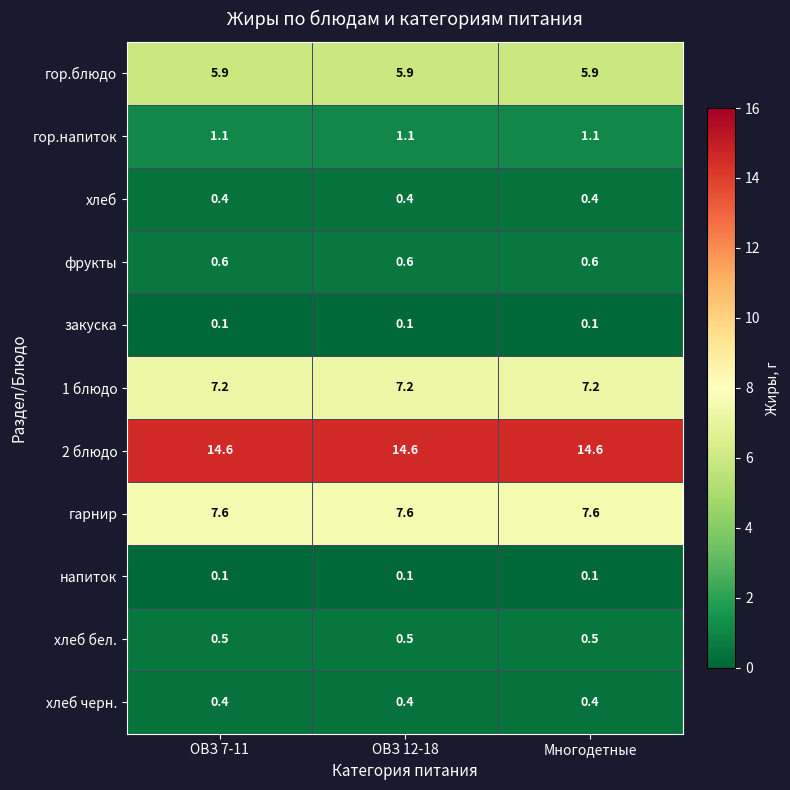

Count the number of data series in this chart.

11